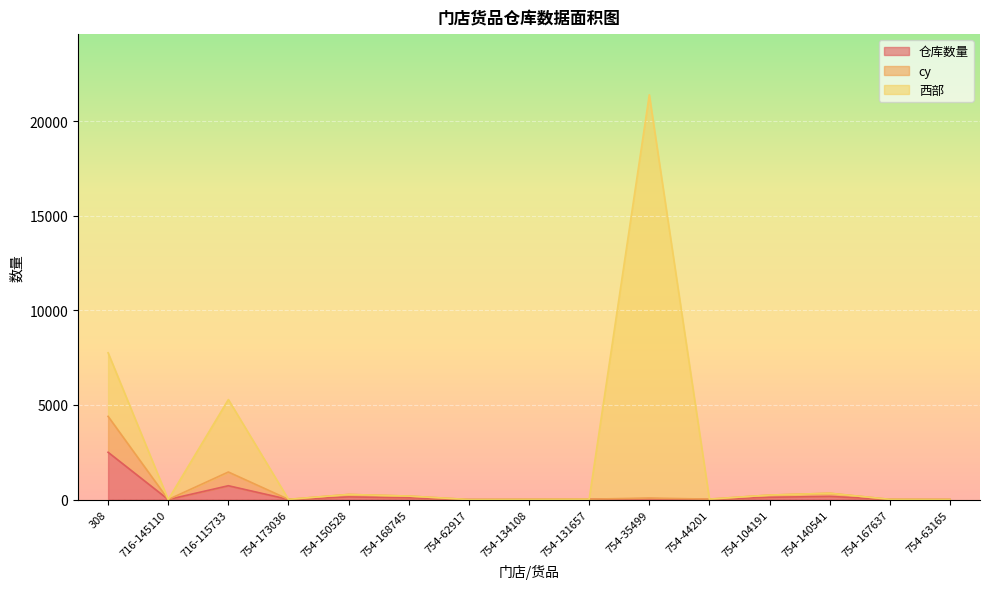

What value does the 西部 series have at 754-35499, to the nearest 10?

21400